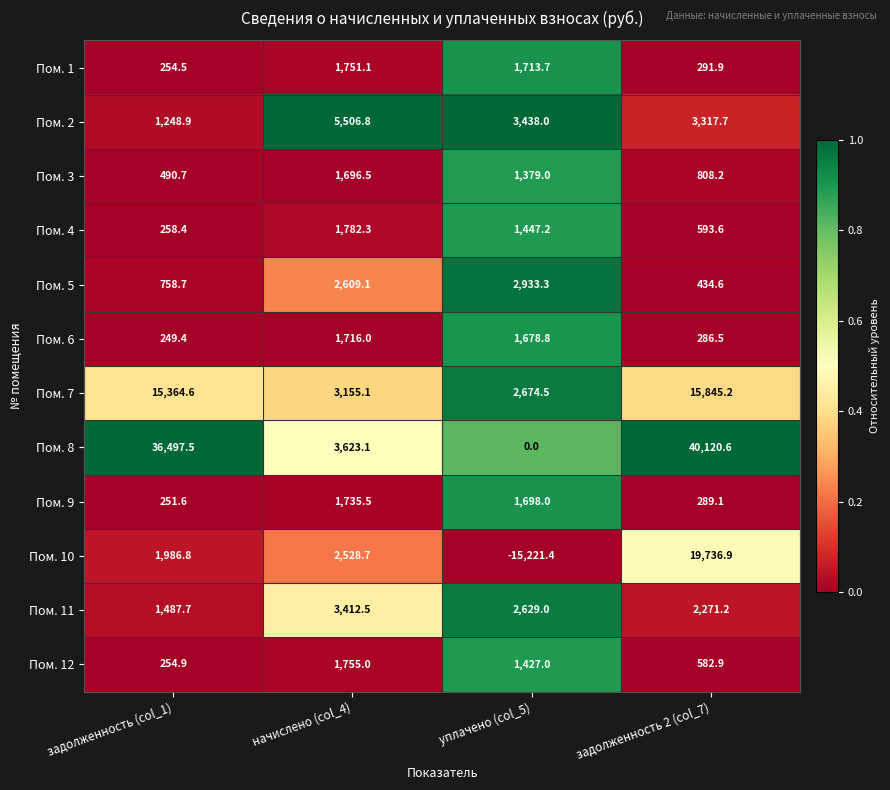

At уплачено (col_5), list the series in order from largest to smallest.

Пом. 2, Пом. 5, Пом. 7, Пом. 11, Пом. 1, Пом. 9, Пом. 6, Пом. 4, Пом. 12, Пом. 3, Пом. 8, Пом. 10